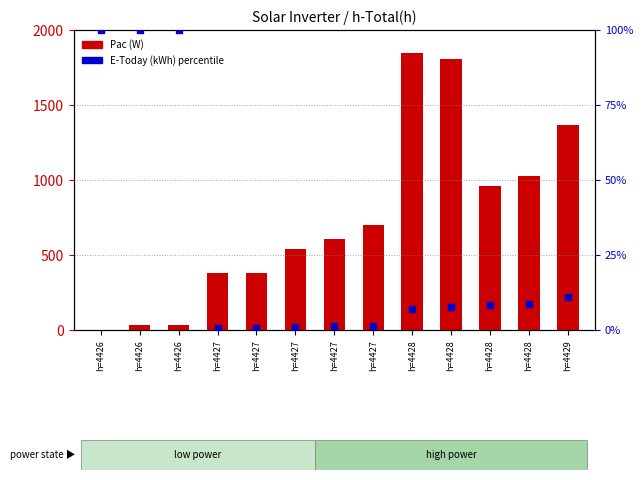

What is the total value across all series at h=4428?

1854.0